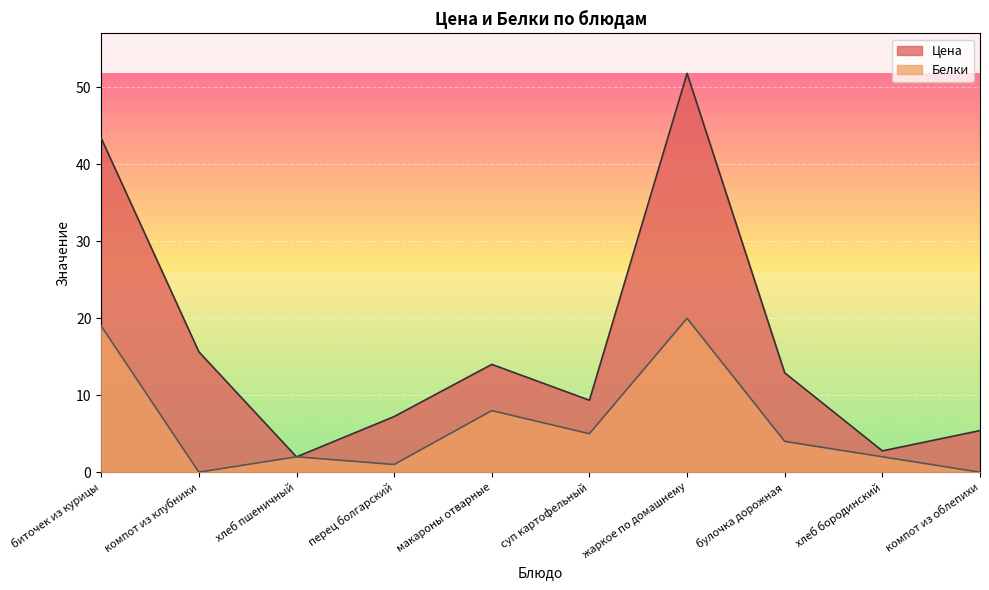

Reading left to right, what are all the values shown in this chart?

Цена: 43.4	15.6	2.0	7.2	14.0	9.3	51.8	12.9	2.8	5.4
Белки: 19.0	0.0	2.0	1.0	8.0	5.0	20.0	4.0	2.0	0.0